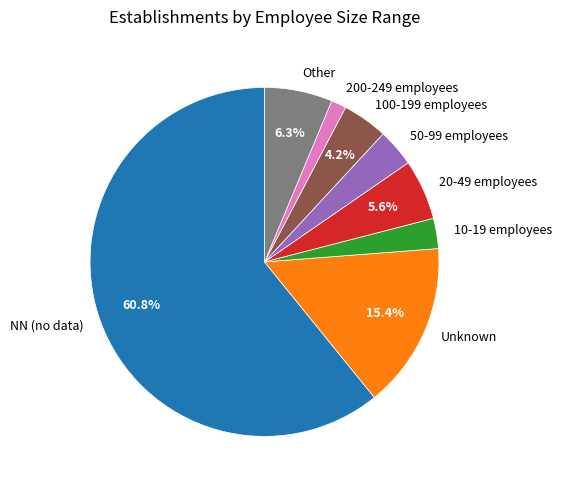

Between 20-49 employees and 200-249 employees, which is larger?

20-49 employees